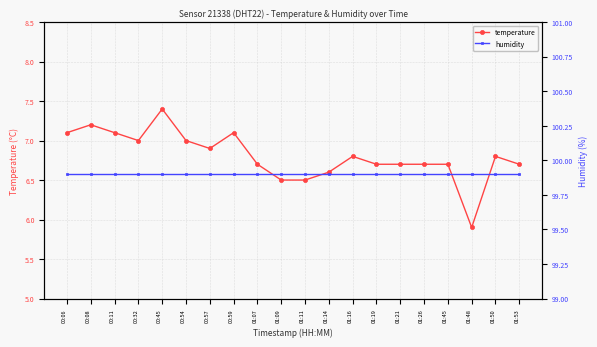

What is the label of the 5th point from the left?

00:45